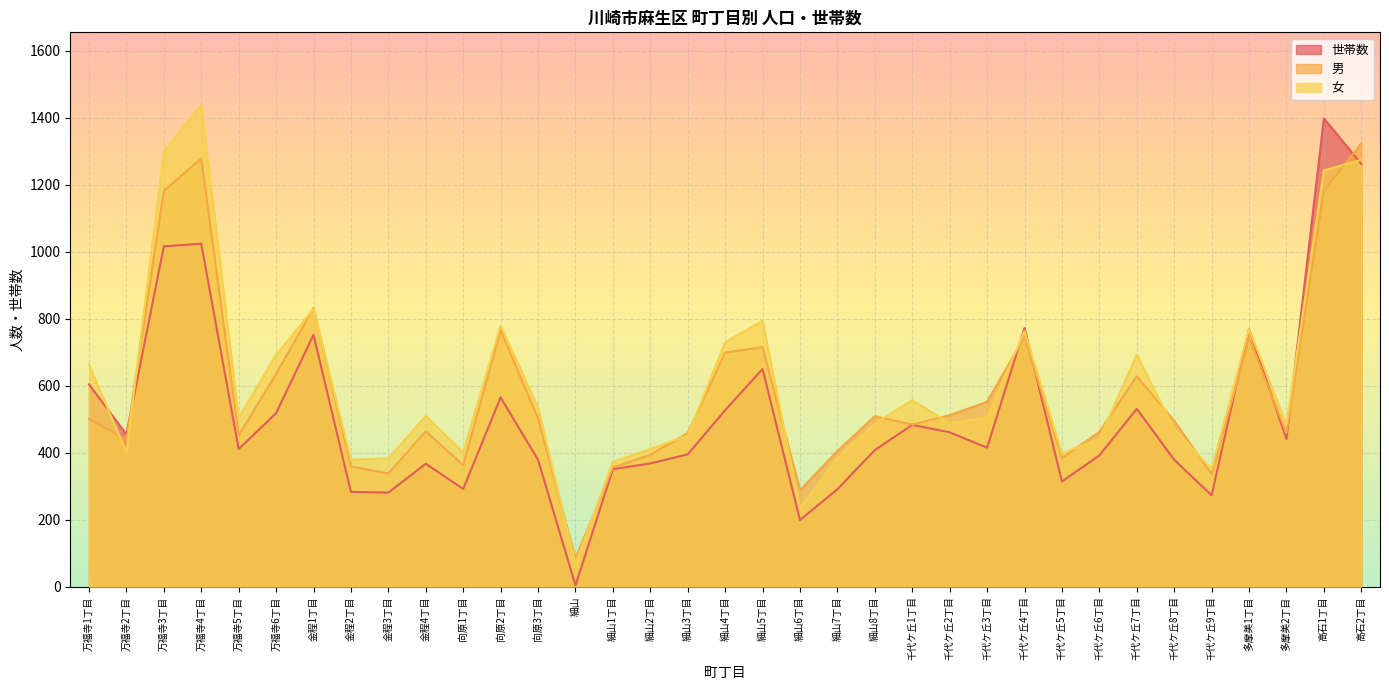

Which category has the highest value in the 男 series?

高石2丁目